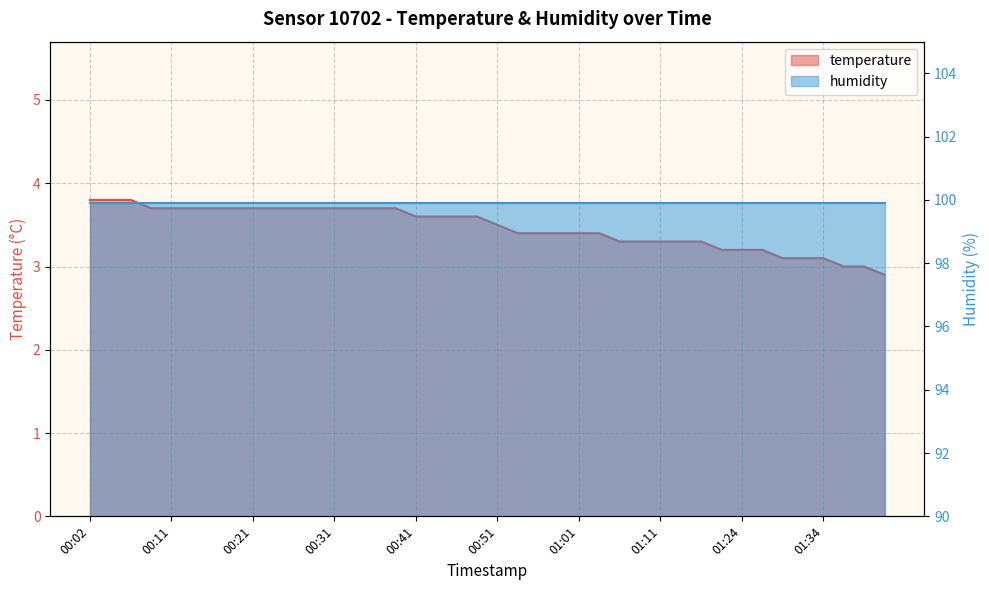

What is the maximum value shown in the chart?

3.8